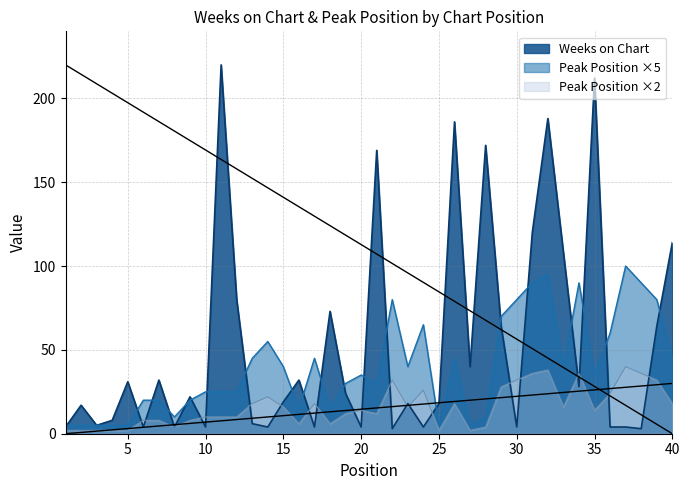

Reading right to left, transcribe all the data shown in this chart.

Weeks on Chart: 40=114	39=64	38=3	37=4	36=4	35=212	34=28	33=108	32=188	31=120	30=4	29=64	28=172	27=40	26=186	25=18	24=4	23=18	22=3	21=169	20=4	19=24	18=73	17=4	16=32	15=19	14=4	13=6	12=80	11=220	10=4	9=22	8=4	7=32	6=4	5=31	4=8	3=5	2=17	1=4
Peak Position: 40=18	39=32	38=36	37=40	36=24	35=14	34=36	33=16	32=38	31=36	30=32	29=28	28=4	27=2	26=18	25=2	24=26	23=16	22=32	21=12	20=14	19=12	18=6	17=18	16=6	15=16	14=22	13=18	12=10	11=10	10=10	9=8	8=4	7=8	6=8	5=2	4=2	3=2	2=2	1=2